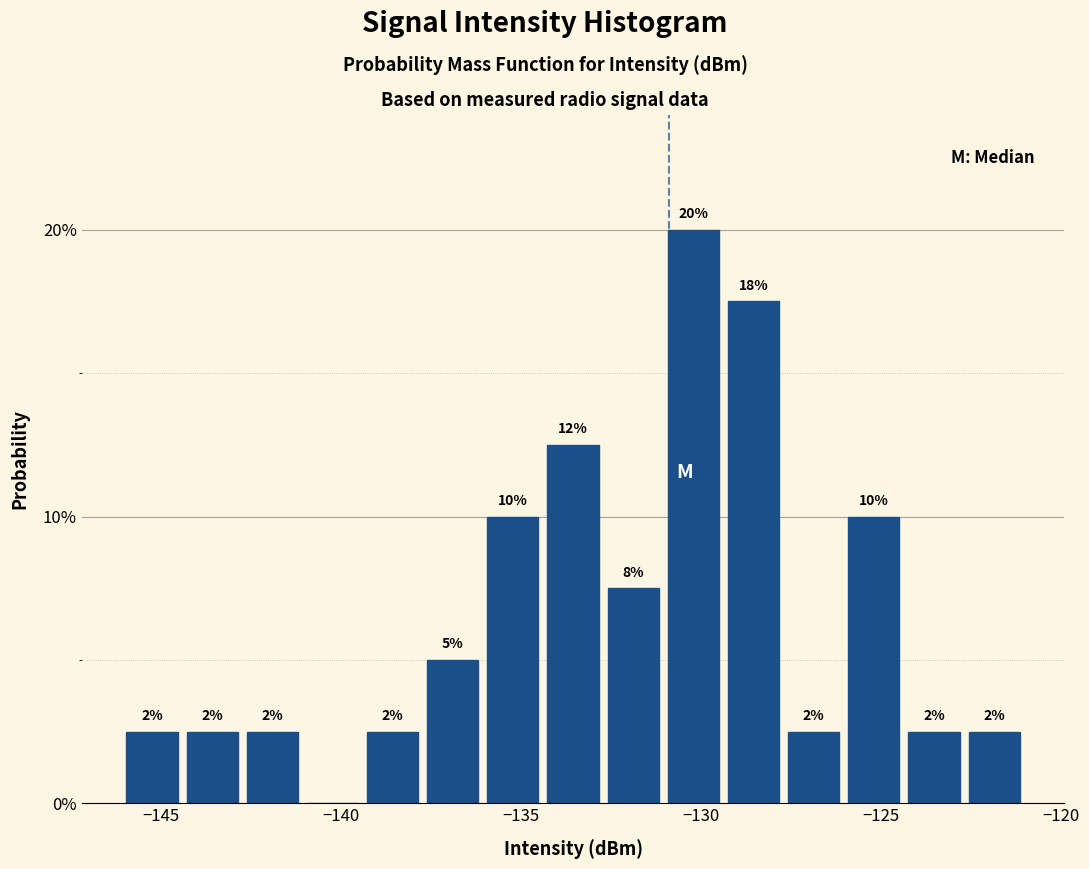

Read against the x-axis, roughly where is the centre of the tallest bar?

-130.0